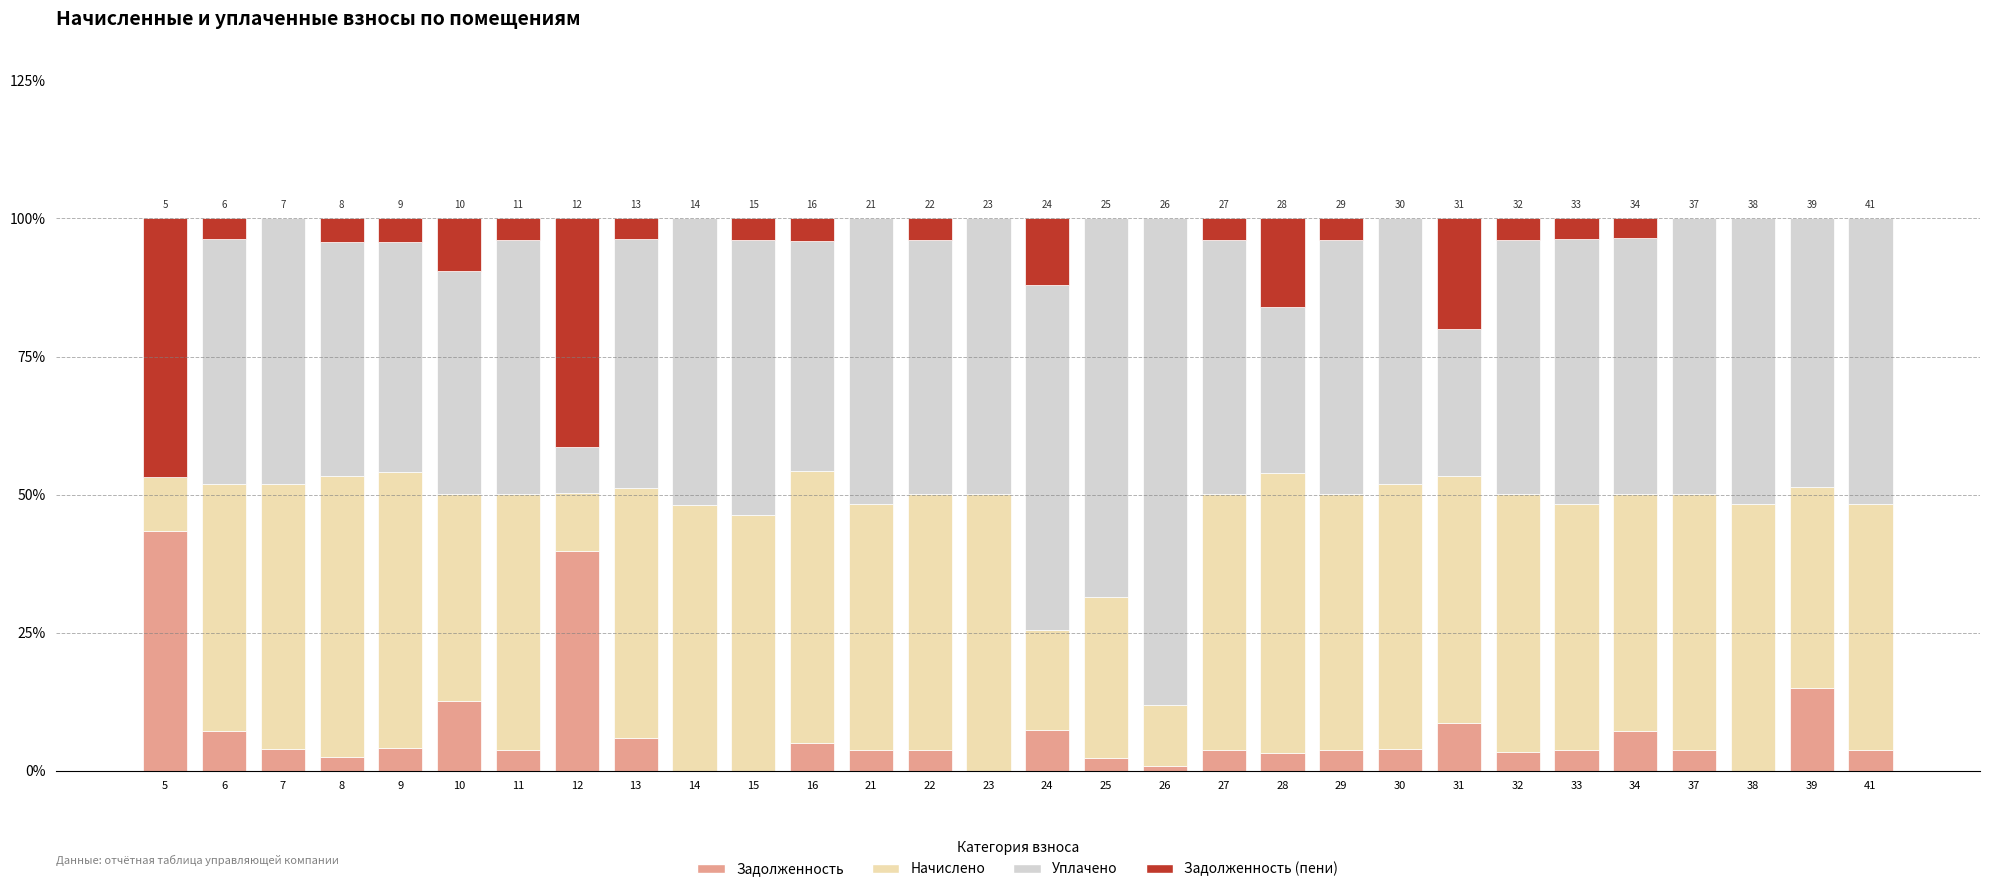

Is it true that Задолженность equals 3.7 at 41?

True